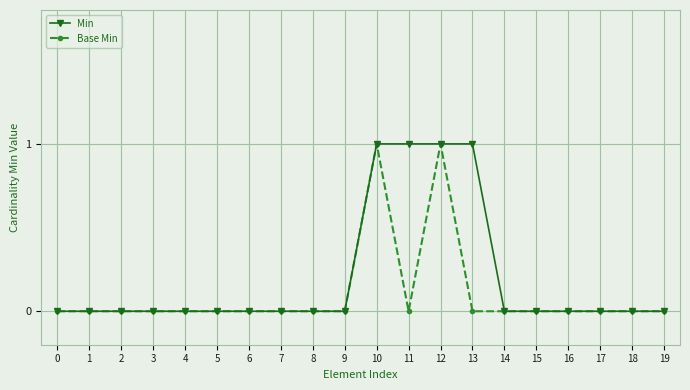

Reading right to left, list all the values displayed in this chart.

Min: 19=0	18=0	17=0	16=0	15=0	14=0	13=1	12=1	11=1	10=1	9=0	8=0	7=0	6=0	5=0	4=0	3=0	2=0	1=0	0=0
Base Min: 19=0	18=0	17=0	16=0	15=0	14=0	13=0	12=1	11=0	10=1	9=0	8=0	7=0	6=0	5=0	4=0	3=0	2=0	1=0	0=0